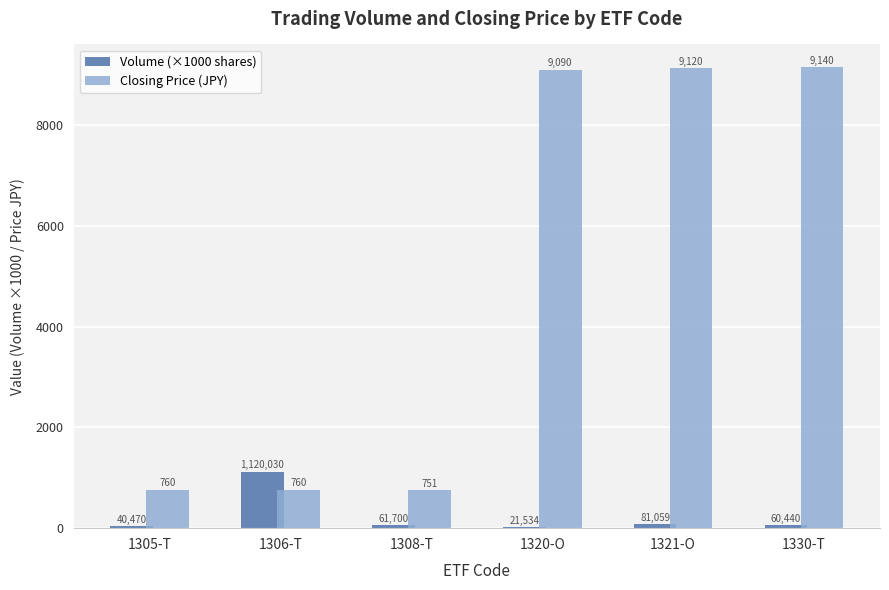

Read the Closing Price (JPY) value at 1320-O.

9090.0